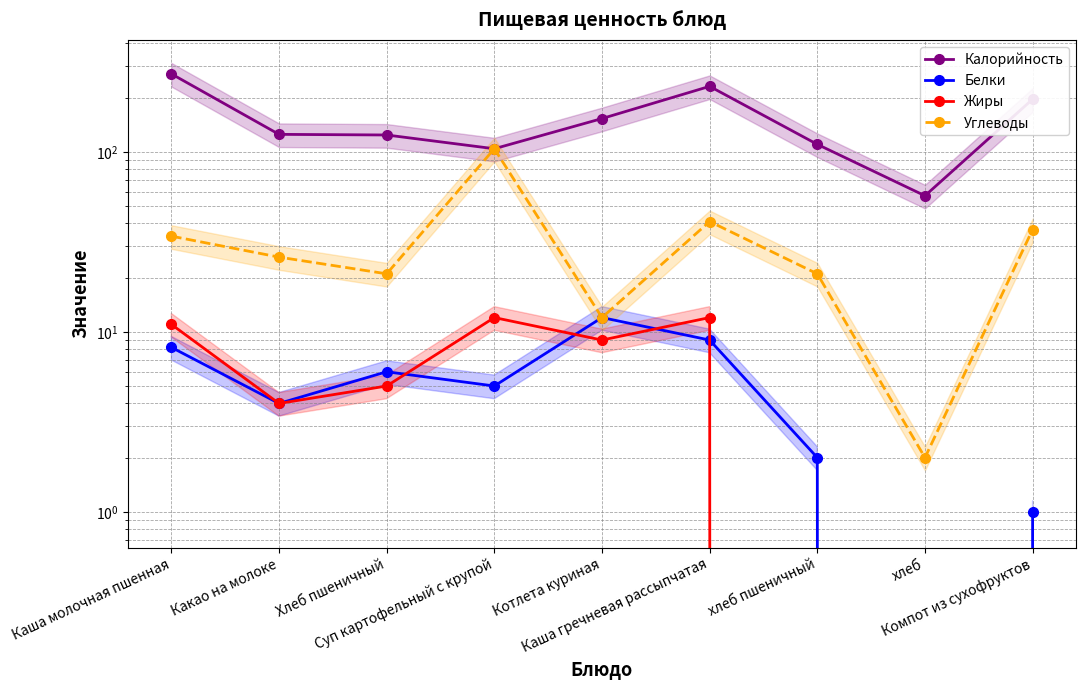

What is the highest value of the Калорийность series?

271.0